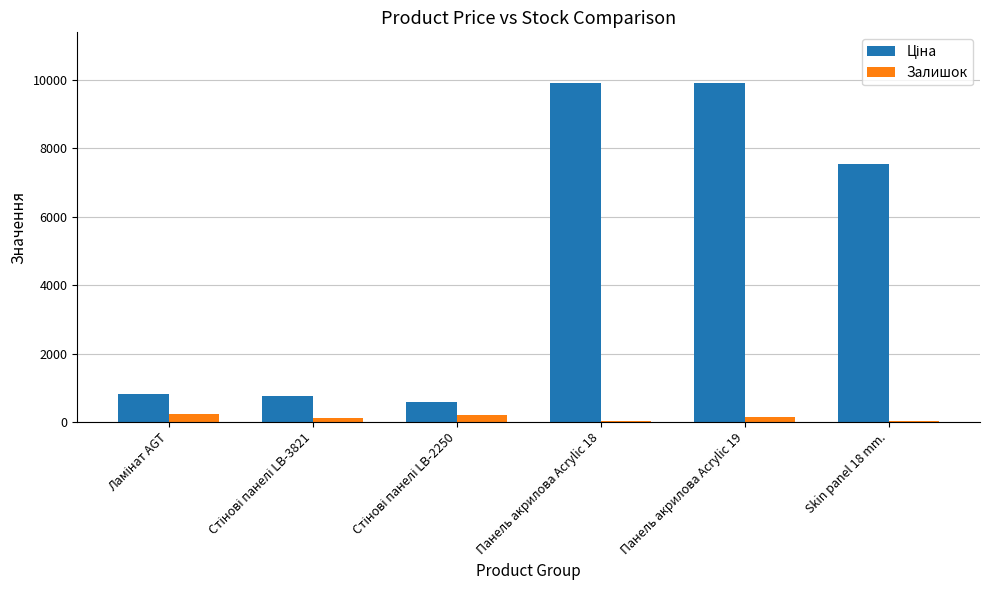

What is the greatest value displayed?

9908.5